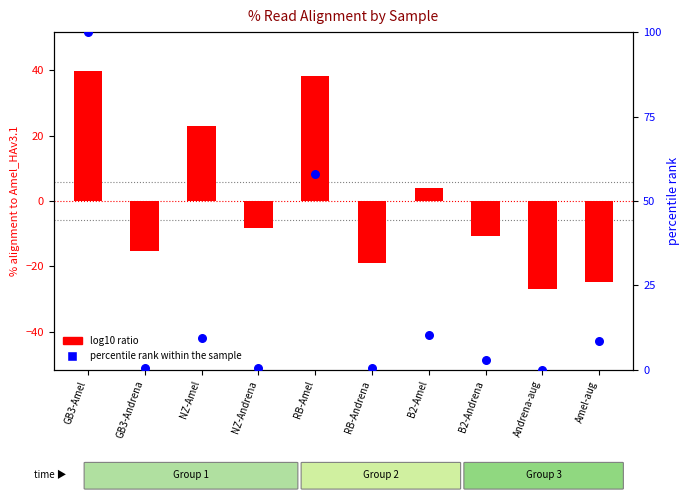

Which series reaches the minimum Y coordinate?

log10 ratio